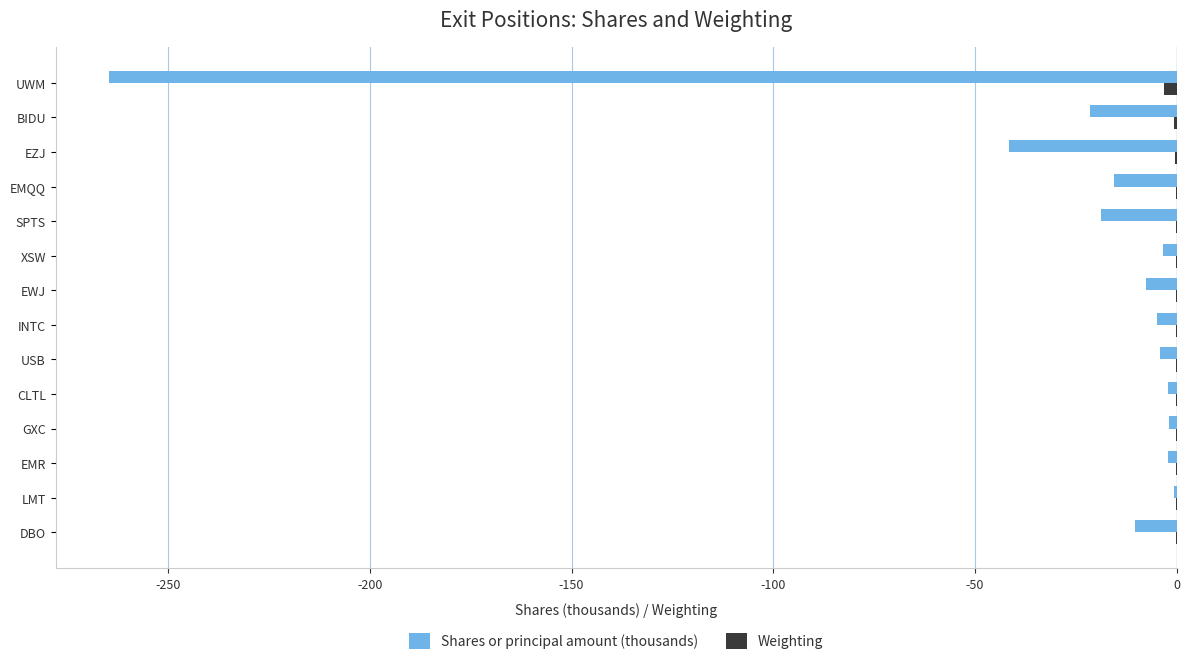

The Shares or principal amount (thousands) series shows -41.5 at EZJ. True or false?

True